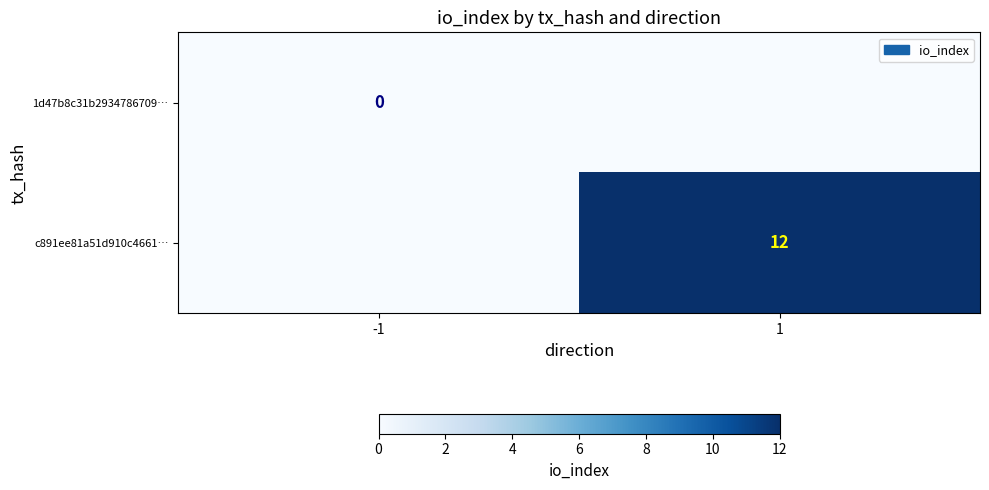

At how many categories does at least one series exceed 0?

1